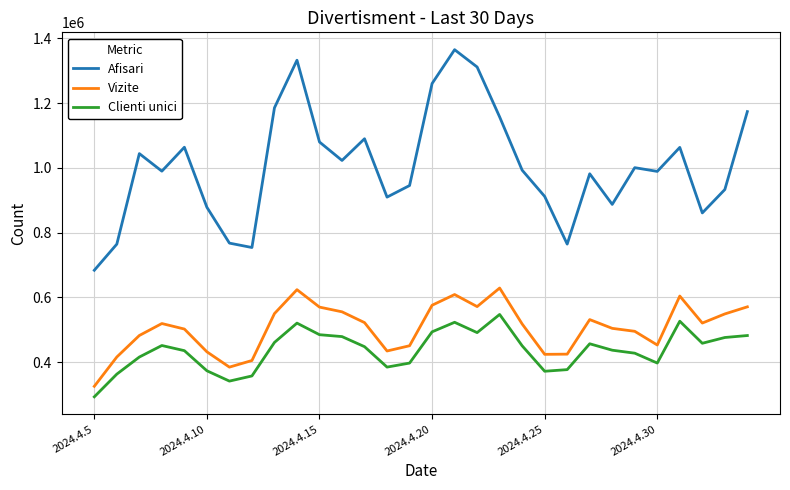

True or false: Afisari and Clienti unici cross at least once.

False